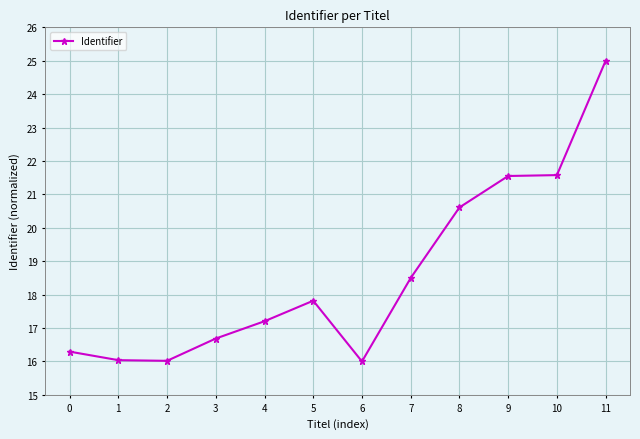

What is the difference between the maximum and minimum values?

9.0